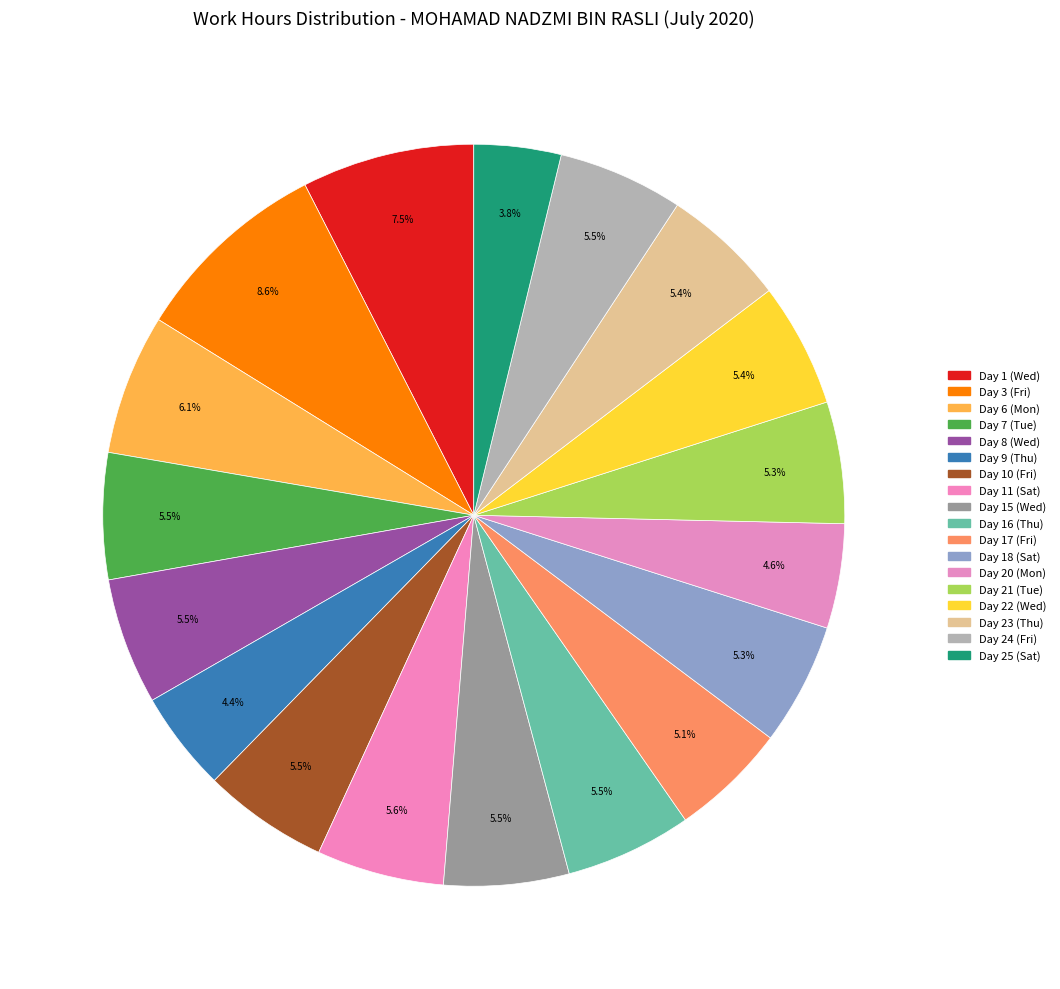

What percentage do Day 17 (Fri) and Day 3 (Fri) together represent?

13.7%